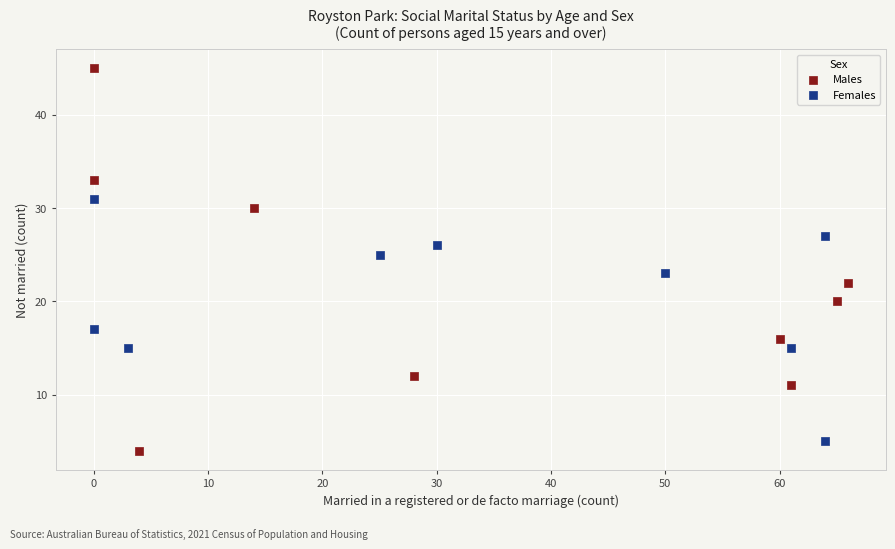

Which series has the largest Y range (max minus min)?

Males